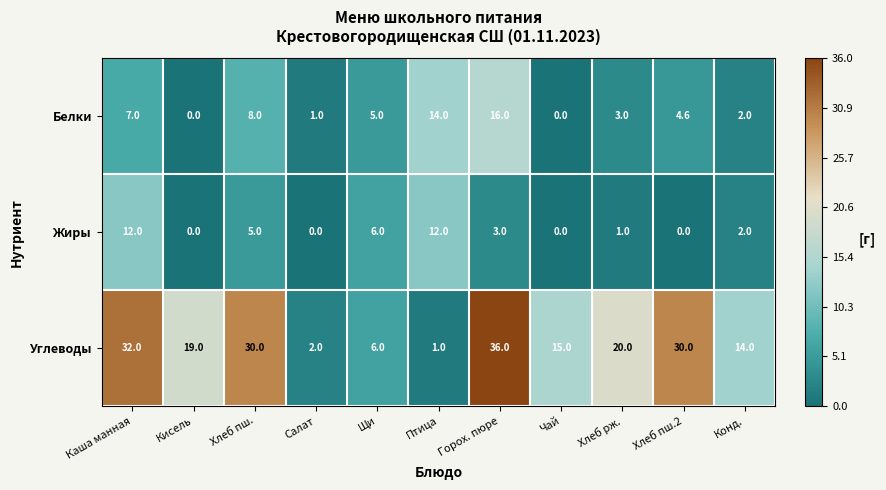

Which series has the widest spread of values?

Углеводы